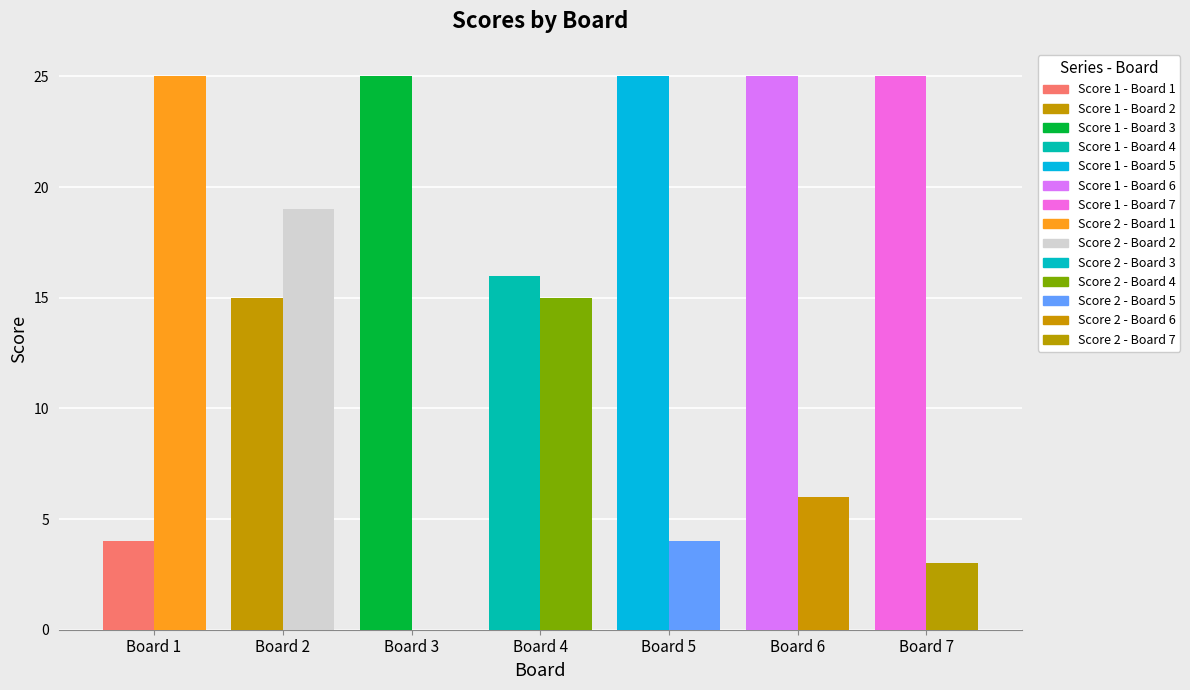

Rank the series by their average value, from lowest to highest.

Score 2, Score 1